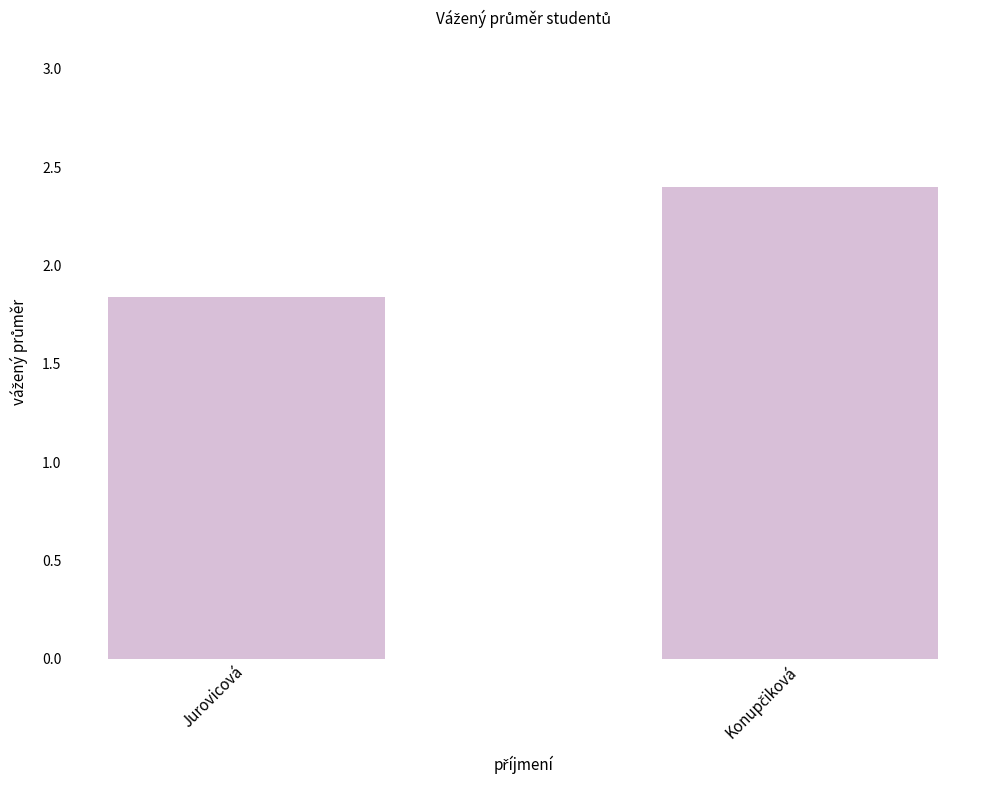

What is the difference between the maximum and minimum values?

0.6